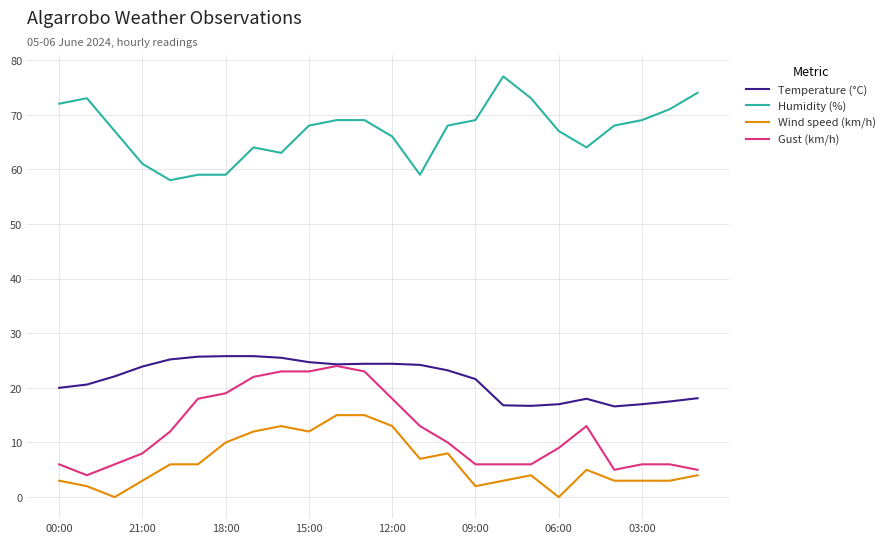

What is the greatest value displayed?

77.0